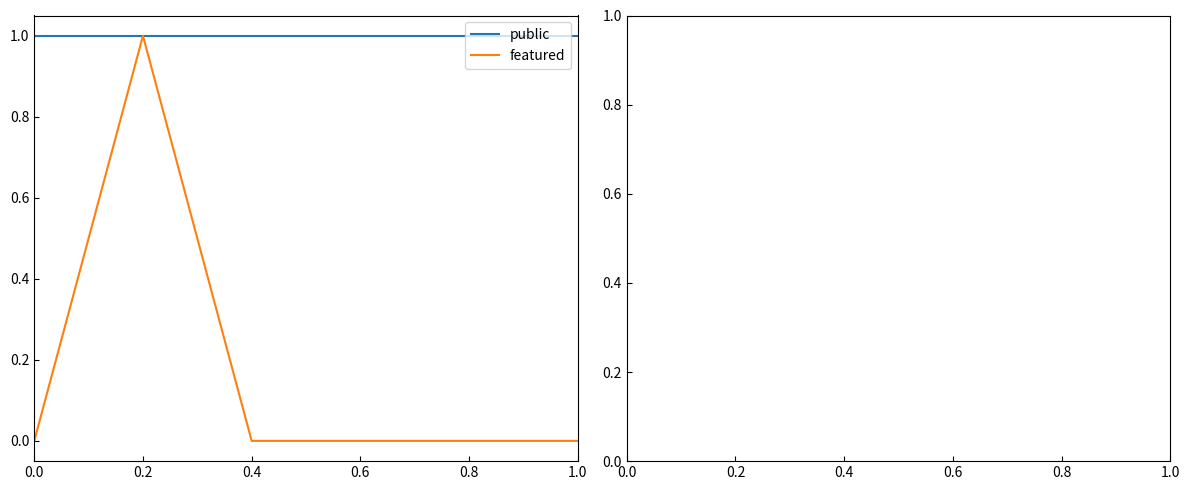

The value of public at 0.8 is 1. True or false?

True